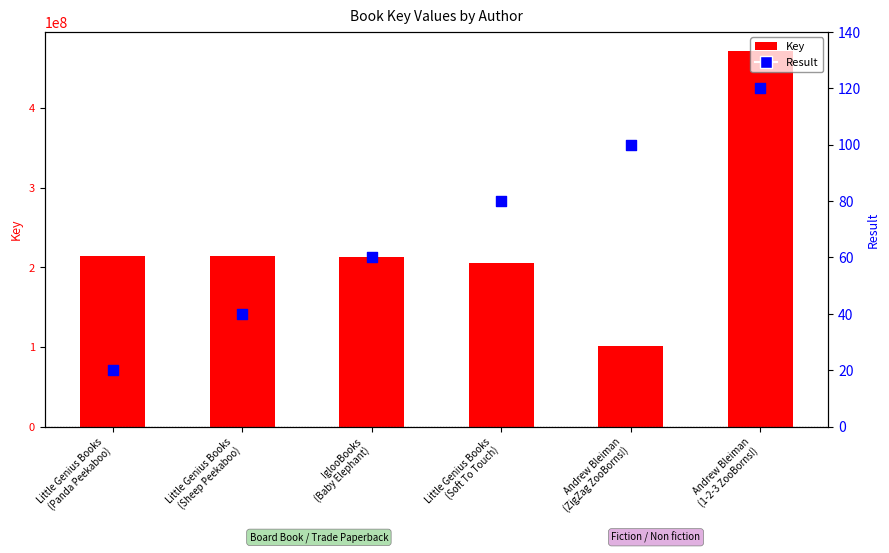

Which series reaches the maximum Y coordinate?

Key (bar)